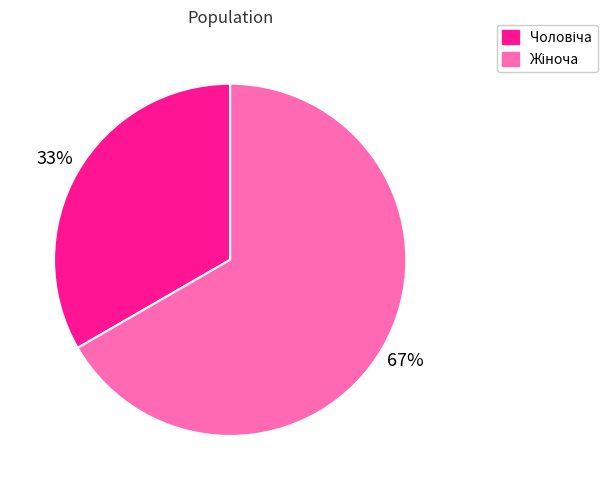

Is there any slice that represents more than half of the pie?

Yes